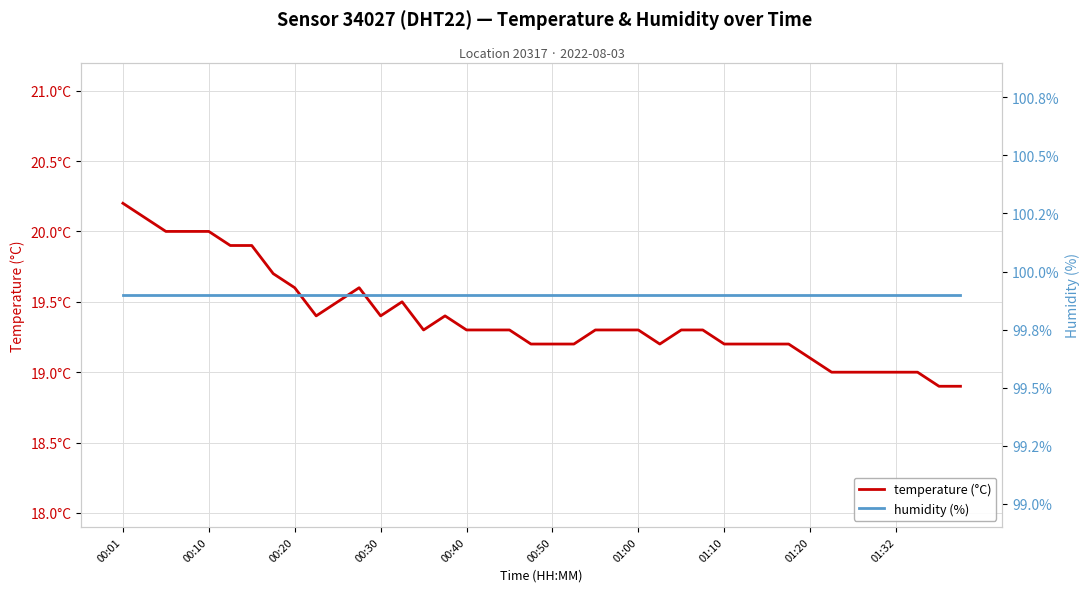

At which label is humidity (%) closest to 99?

00:01